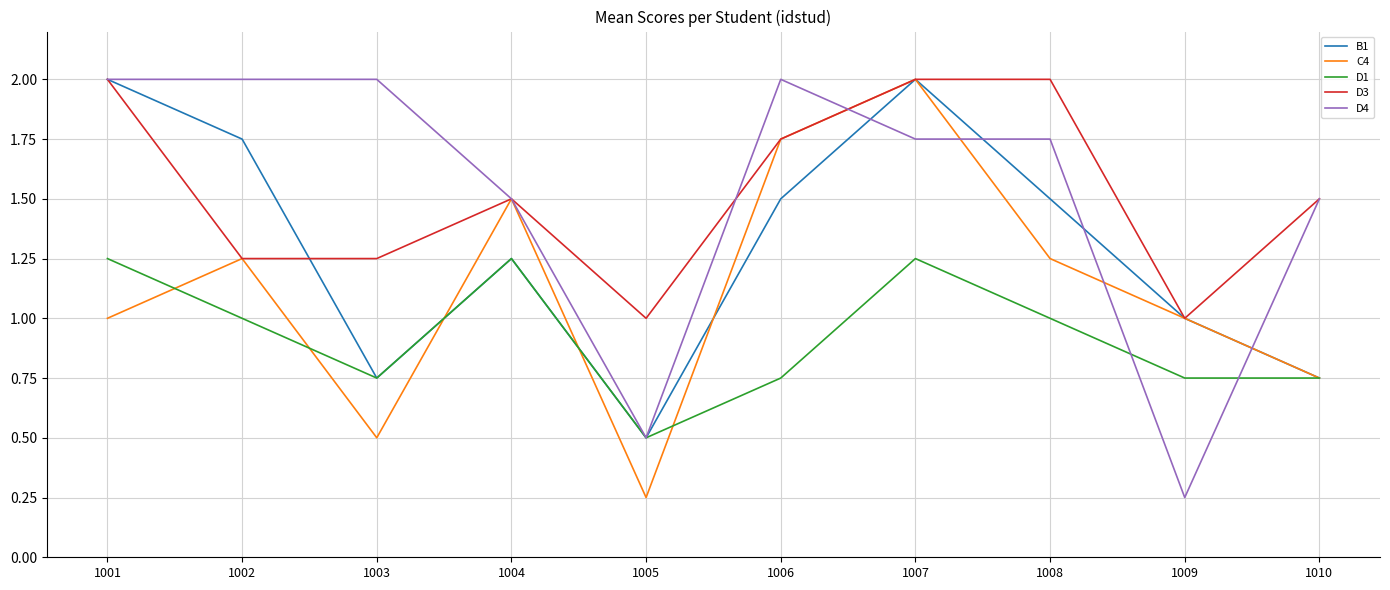

What is the maximum value for D4?

2.0